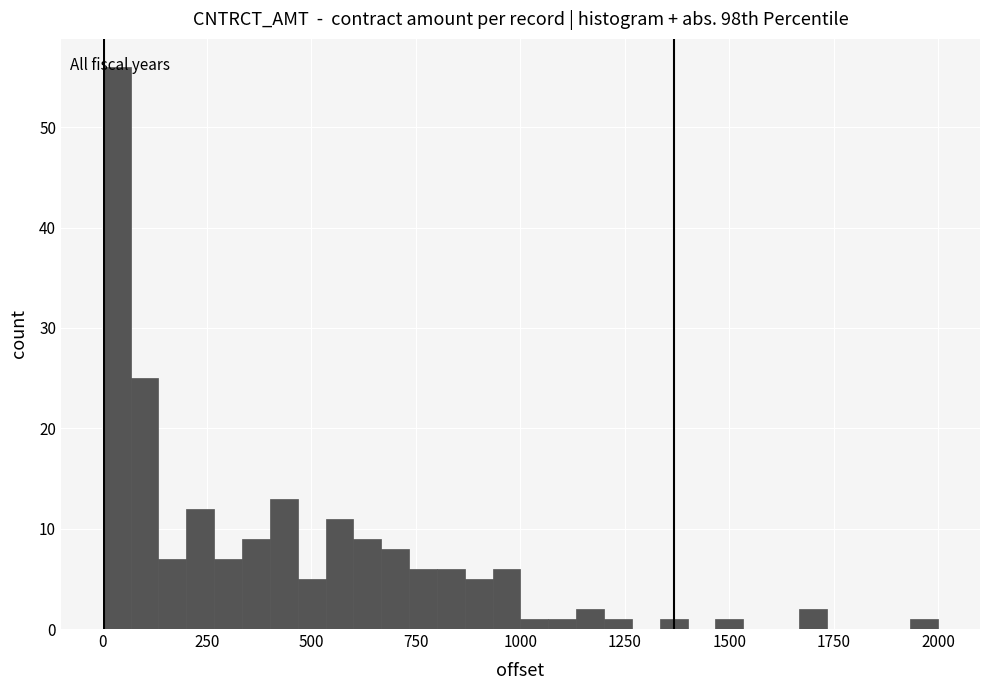

Read against the x-axis, roughly where is the centre of the tallest bar?

50